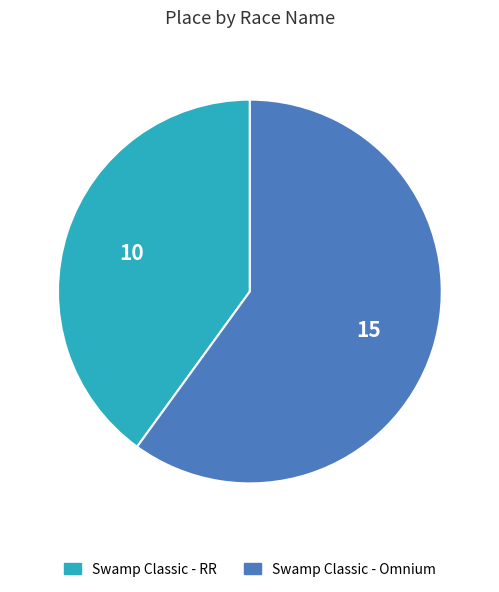

Which has a higher value, Swamp Classic - RR or Swamp Classic - Omnium?

Swamp Classic - Omnium